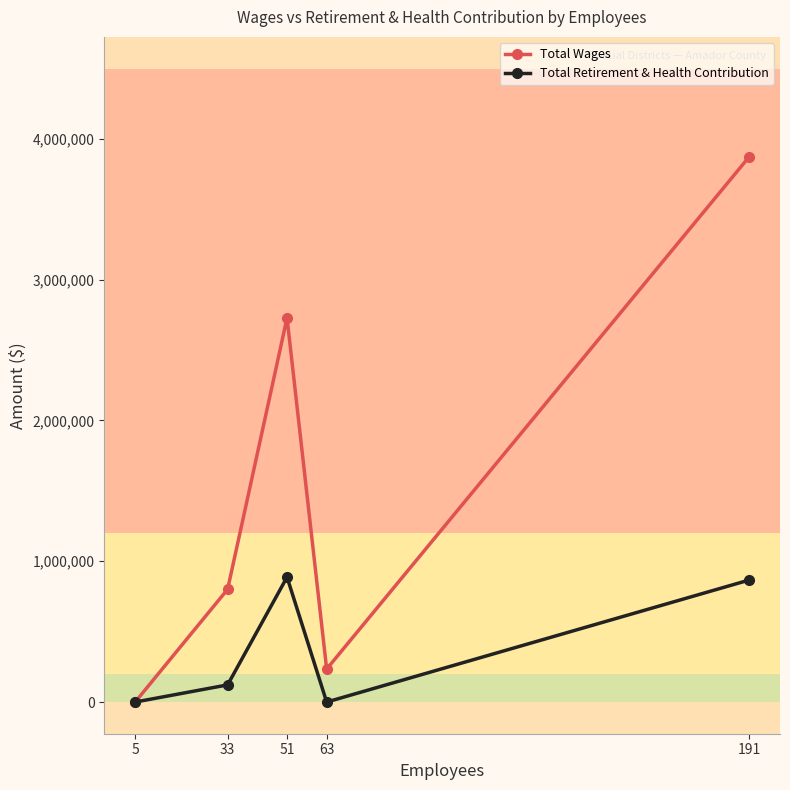

Rank the series by their average value, from highest to lowest.

Total Wages, Total Retirement & Health Contribution